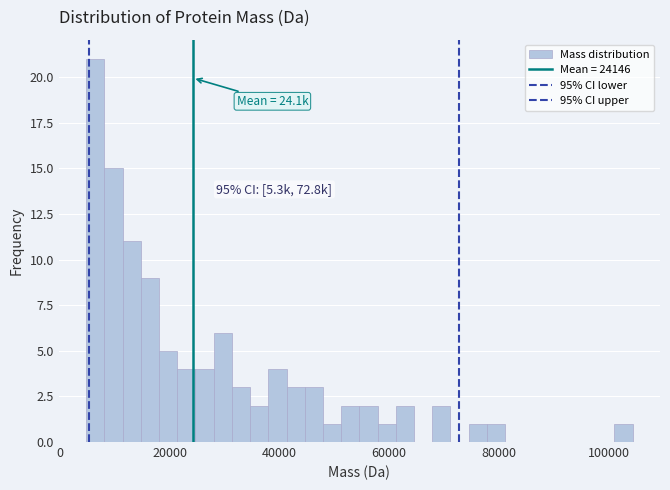

Read against the x-axis, roughly where is the centre of the tallest bar?

6000